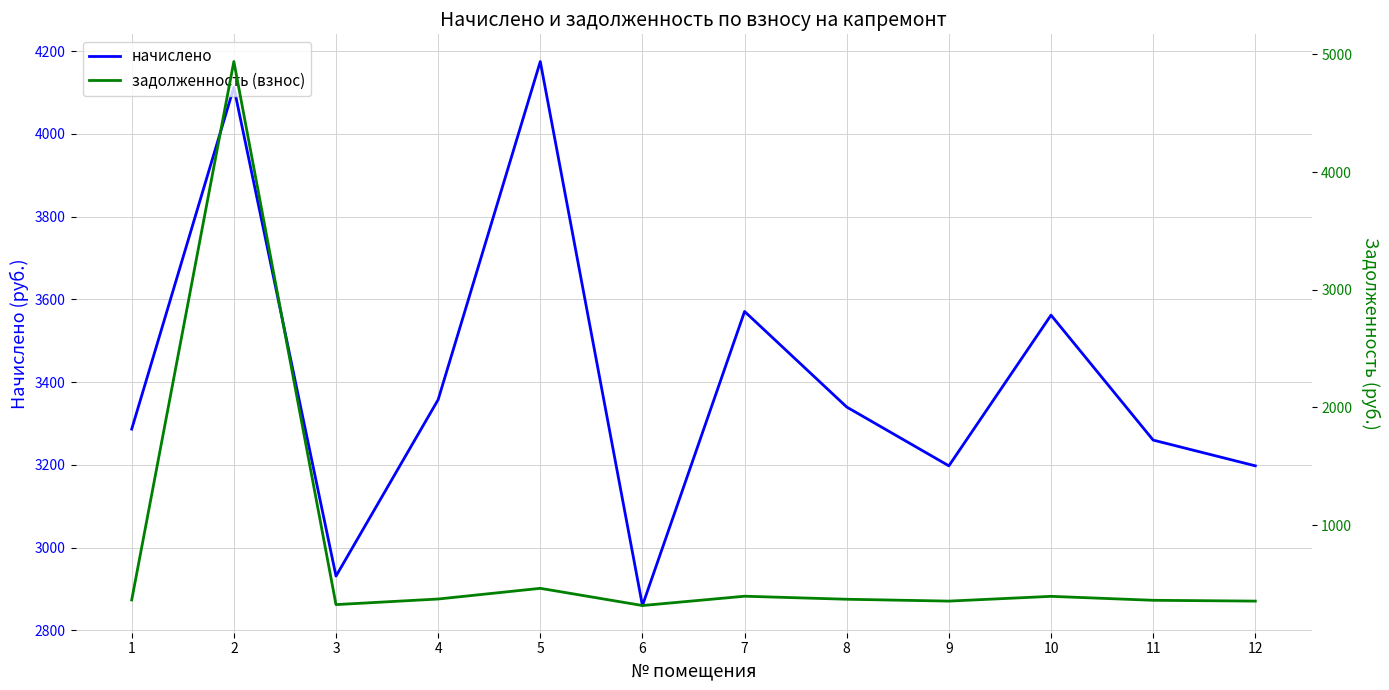

What is the lowest value of the начислено series?

2860.3